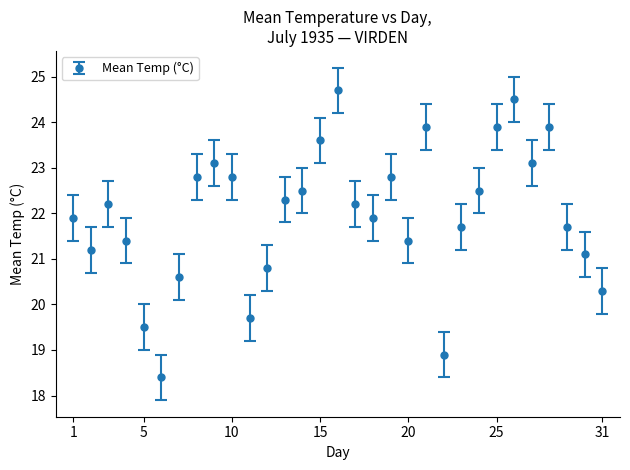

What is the value of the 4th point from the left?

21.4